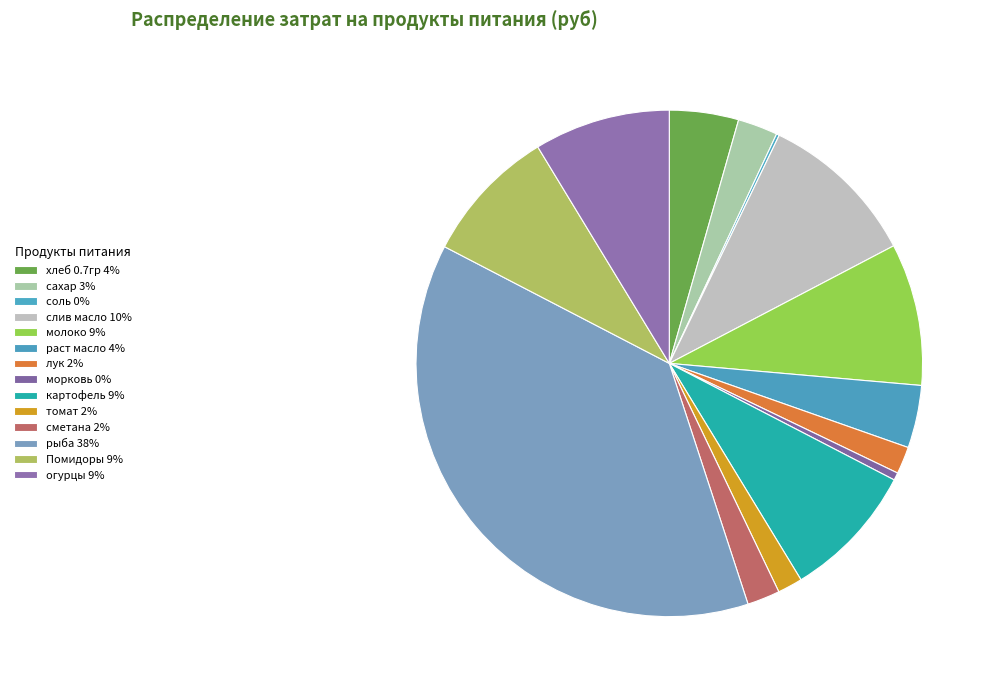

To the nearest percent, what is the difference between the largest and smallest slice percentages?

37%